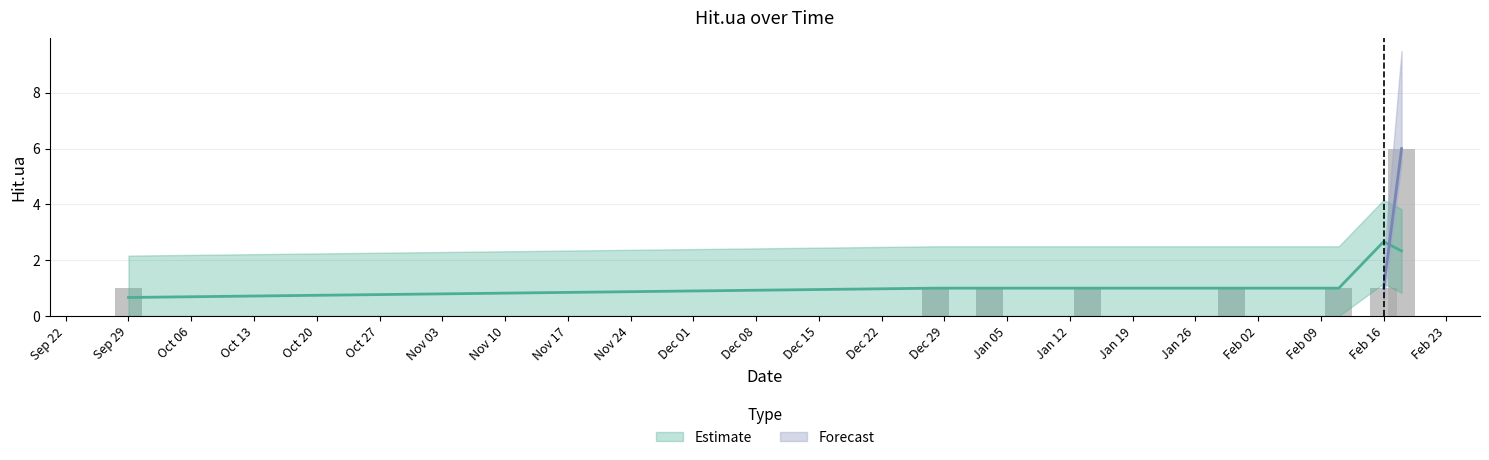

Rank the categories by value from lowest to highest.

2015-09-29, 2015-12-28, 2016-01-03, 2016-01-14, 2016-01-30, 2016-02-11, 2016-02-16, 2016-02-18